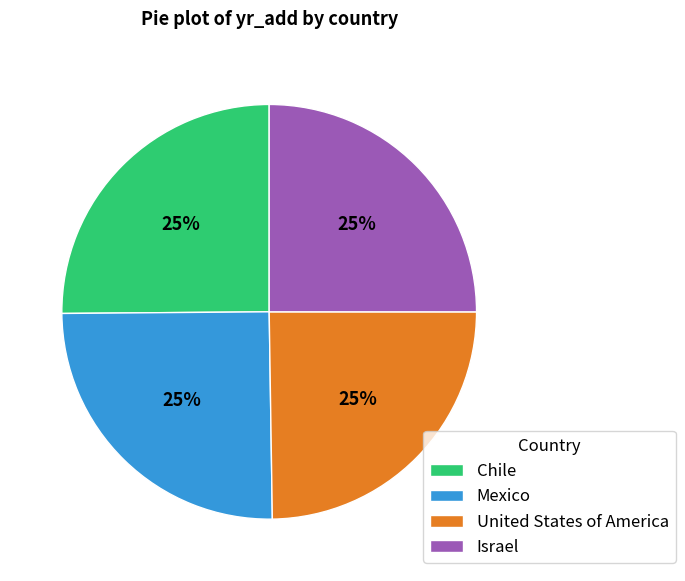

What is the ratio of the value at United States of America to the value at Chile?

1.0